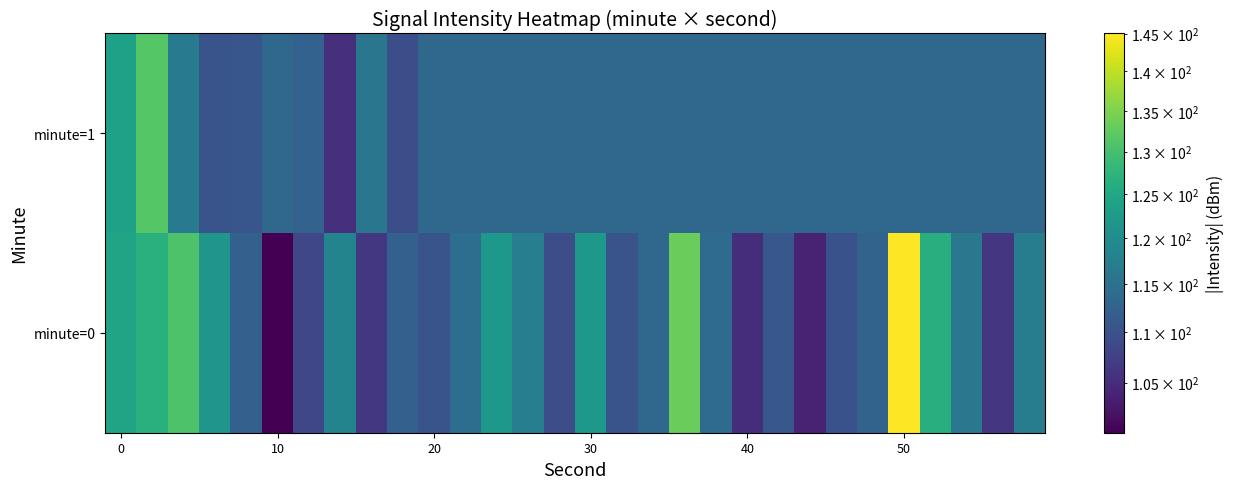

Rank the series by their average value, from highest to lowest.

minute=0, minute=1